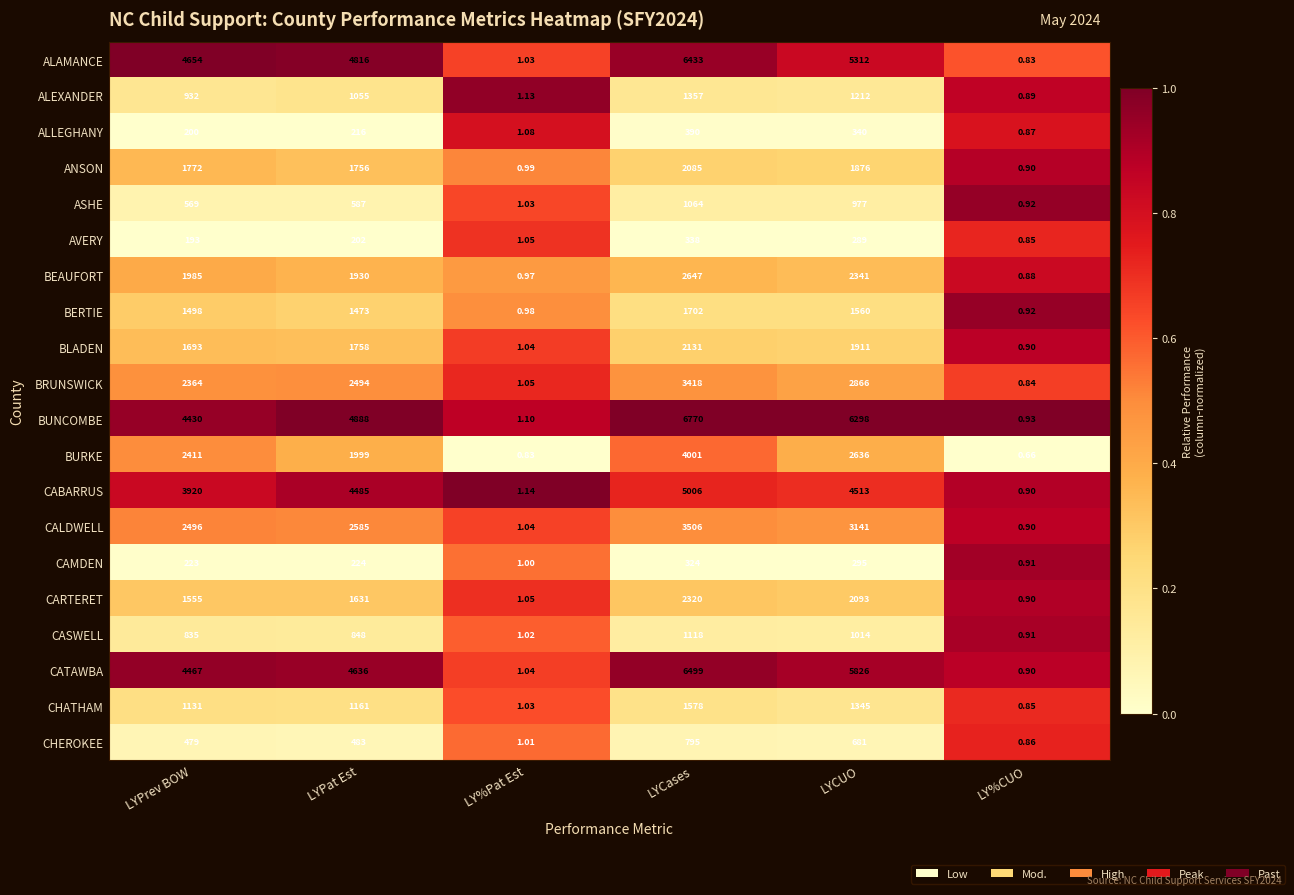

At how many categories does at least one series exceed 0?

6